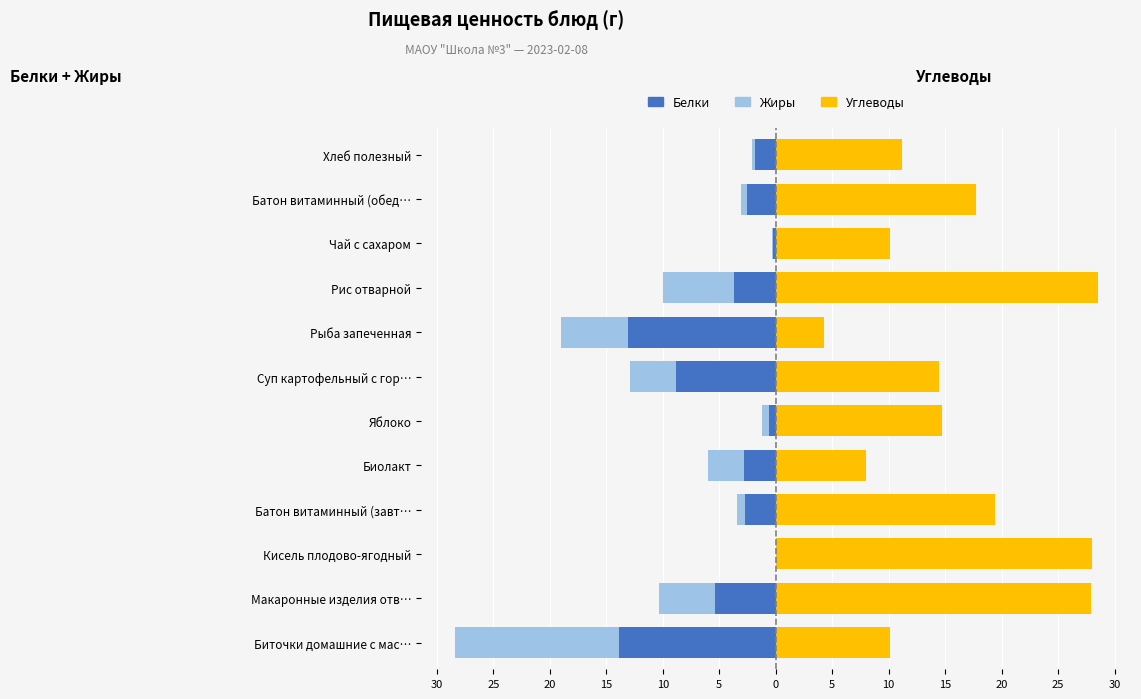

True or false: Жиры has a value of -0.1 at Чай с сахаром.

False